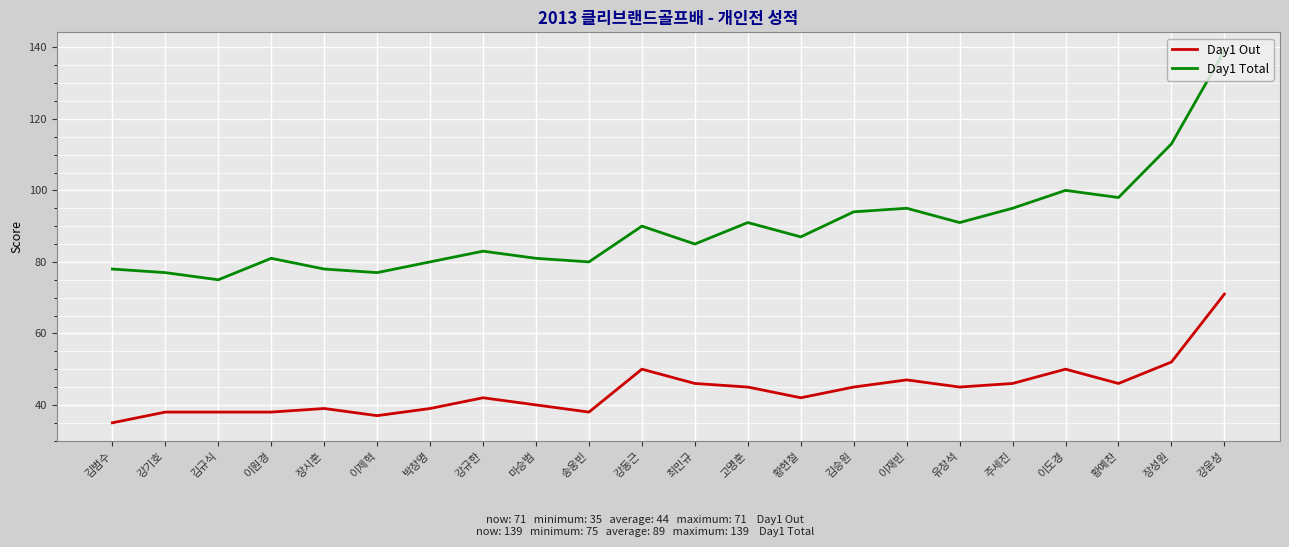

Reading right to left, extract all data points from this chart.

Day1 Out: 강윤성=71	장성원=52	황예찬=46	이도경=50	주세진=46	유창석=45	이재빈=47	김승원=45	황현철=42	고명훈=45	최민규=46	강동근=50	송웅빈=38	마승범=40	강규한=42	박창명=39	이제혁=37	장시훈=39	이원경=38	김규식=38	강기호=38	김범수=35
Day1 Total: 강윤성=139	장성원=113	황예찬=98	이도경=100	주세진=95	유창석=91	이재빈=95	김승원=94	황현철=87	고명훈=91	최민규=85	강동근=90	송웅빈=80	마승범=81	강규한=83	박창명=80	이제혁=77	장시훈=78	이원경=81	김규식=75	강기호=77	김범수=78